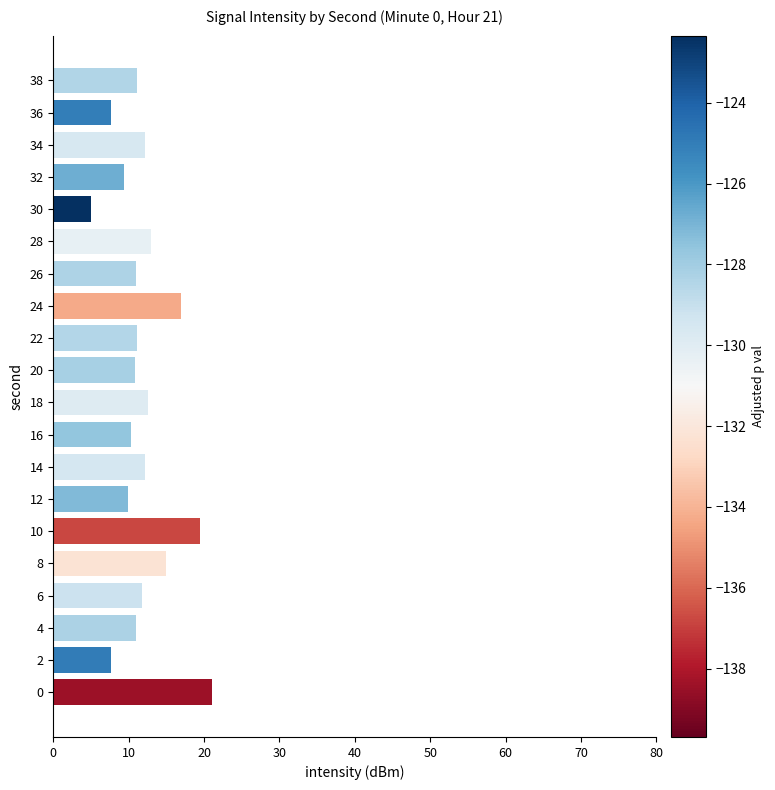

What is the greatest value displayed?

21.1